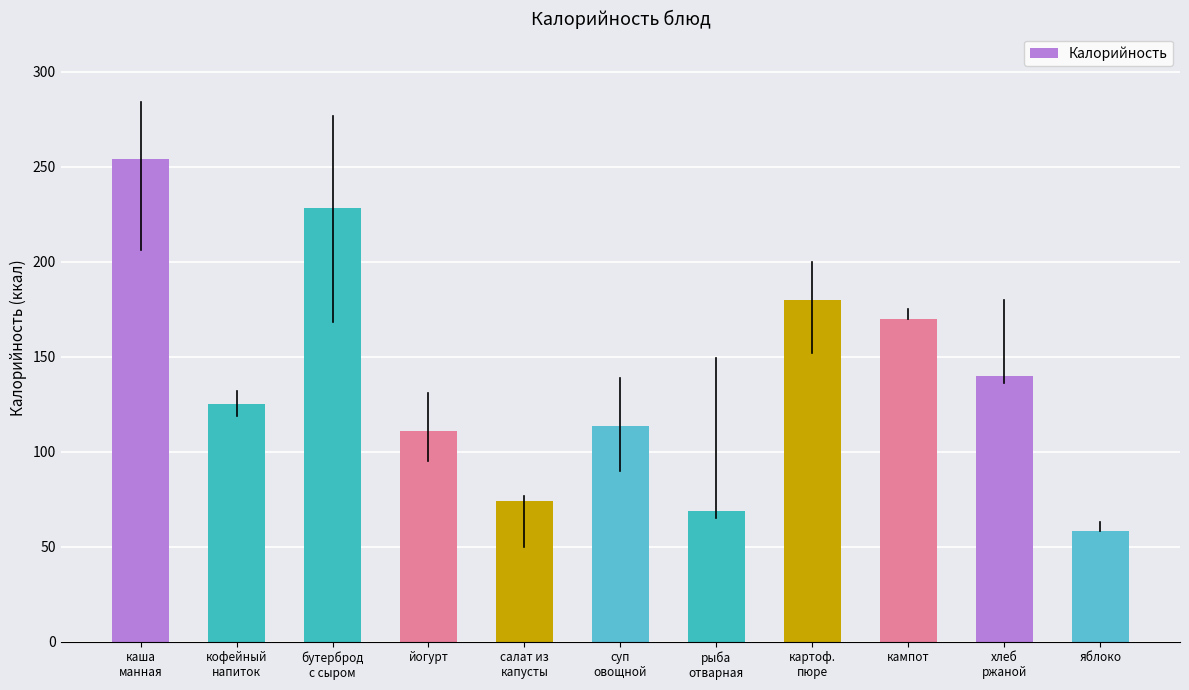

Approximately how many times larger is the value at бутерброд
с сыром compared to суп
овощной?

2.0